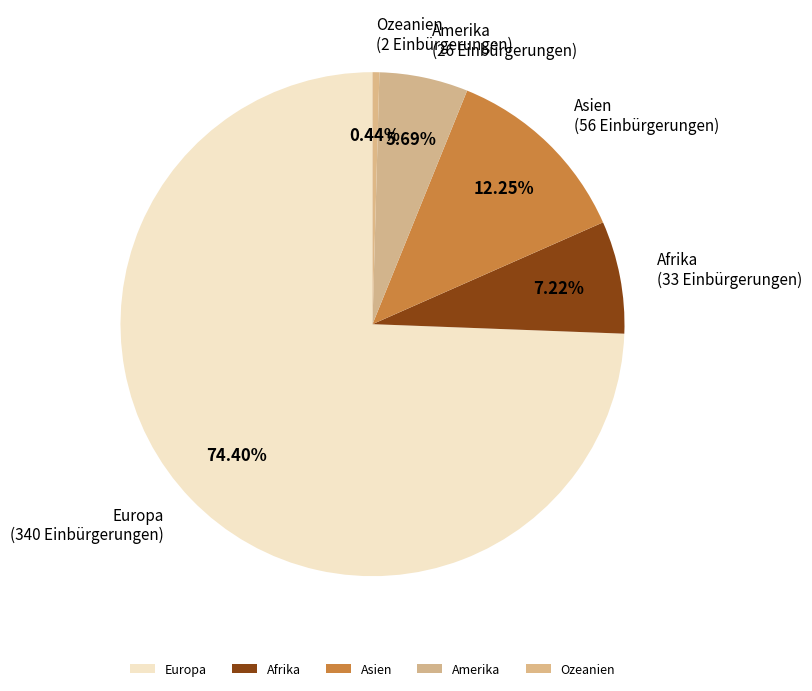

To the nearest percent, what percentage of the pie is Amerika?

6%